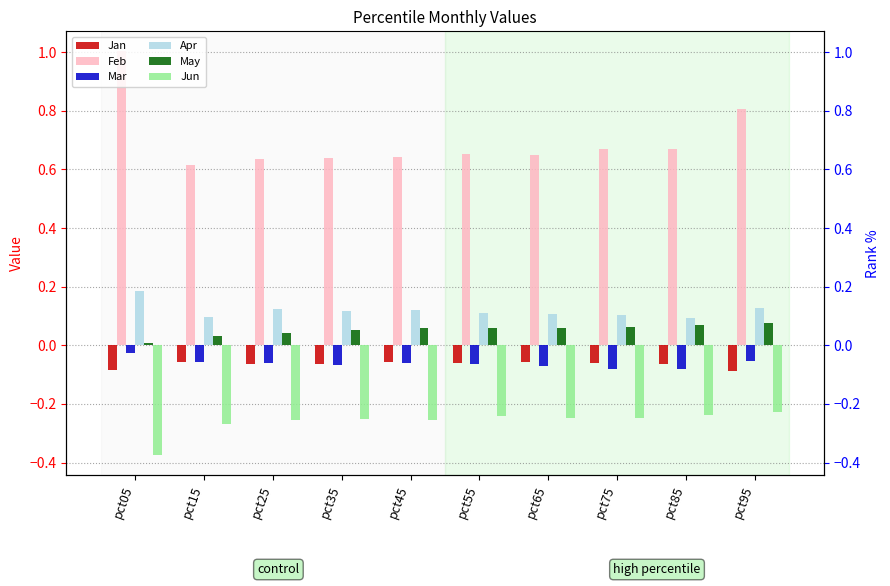

Reading left to right, transcribe all the data shown in this chart.

Jan: pct05=-0.1	pct15=-0.1	pct25=-0.1	pct35=-0.1	pct45=-0.1	pct55=-0.1	pct65=-0.1	pct75=-0.1	pct85=-0.1	pct95=-0.1
Feb: pct05=1.0	pct15=0.6	pct25=0.6	pct35=0.6	pct45=0.6	pct55=0.7	pct65=0.6	pct75=0.7	pct85=0.7	pct95=0.8
Mar: pct05=-0.0	pct15=-0.1	pct25=-0.1	pct35=-0.1	pct45=-0.1	pct55=-0.1	pct65=-0.1	pct75=-0.1	pct85=-0.1	pct95=-0.1
Apr: pct05=0.2	pct15=0.1	pct25=0.1	pct35=0.1	pct45=0.1	pct55=0.1	pct65=0.1	pct75=0.1	pct85=0.1	pct95=0.1
May: pct05=0.0	pct15=0.0	pct25=0.0	pct35=0.1	pct45=0.1	pct55=0.1	pct65=0.1	pct75=0.1	pct85=0.1	pct95=0.1
Jun: pct05=-0.4	pct15=-0.3	pct25=-0.3	pct35=-0.3	pct45=-0.3	pct55=-0.2	pct65=-0.2	pct75=-0.2	pct85=-0.2	pct95=-0.2